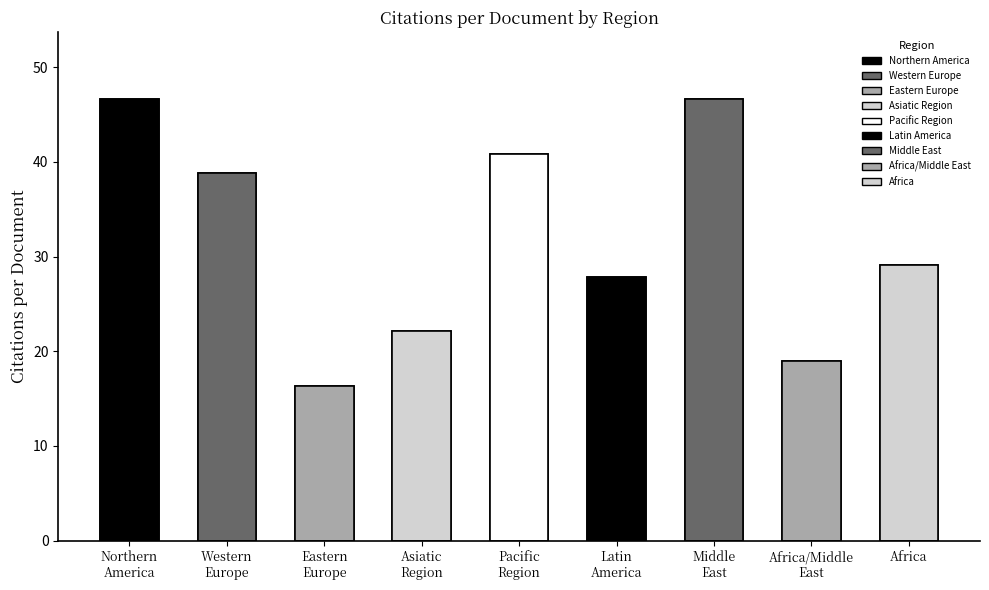

What is the label of the 6th bar from the right?

Asiatic
Region